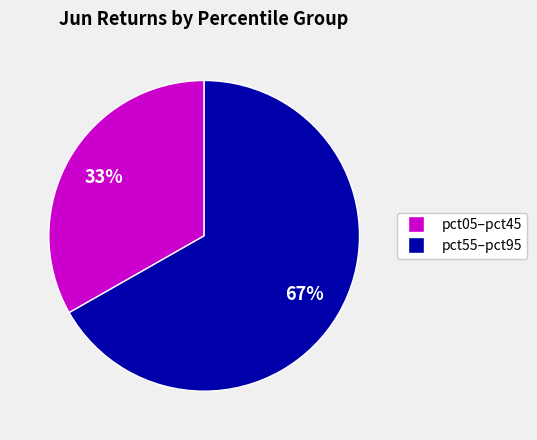

Count the number of slices in the pie.

2